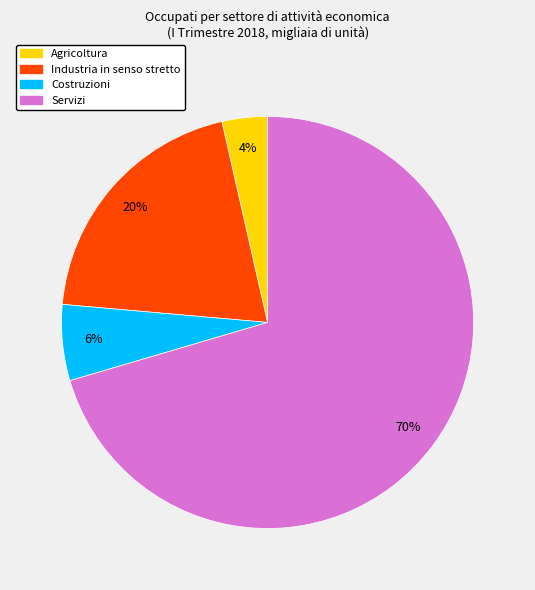

Does Industria in senso stretto account for over 50% of the chart?

No